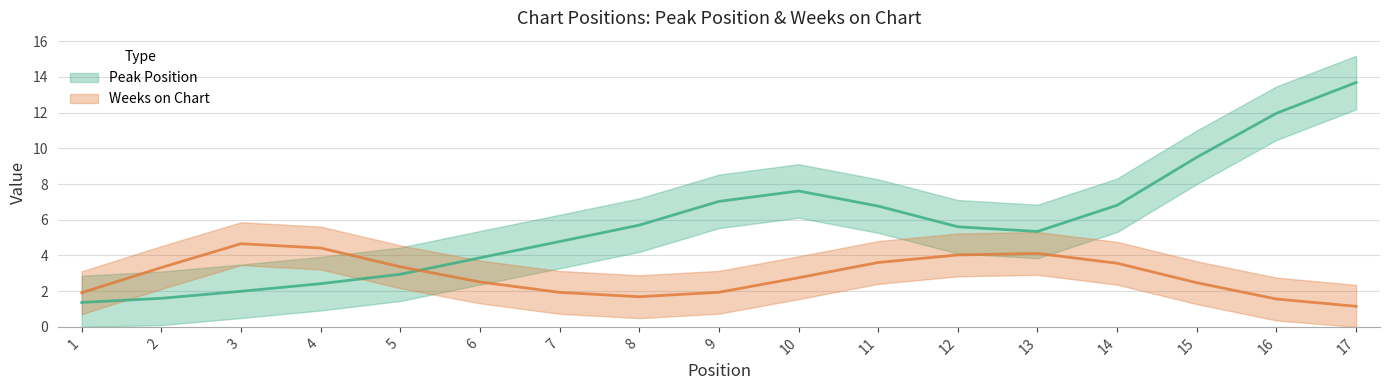

Which series changed the most between 2 and 6?

Peak Position